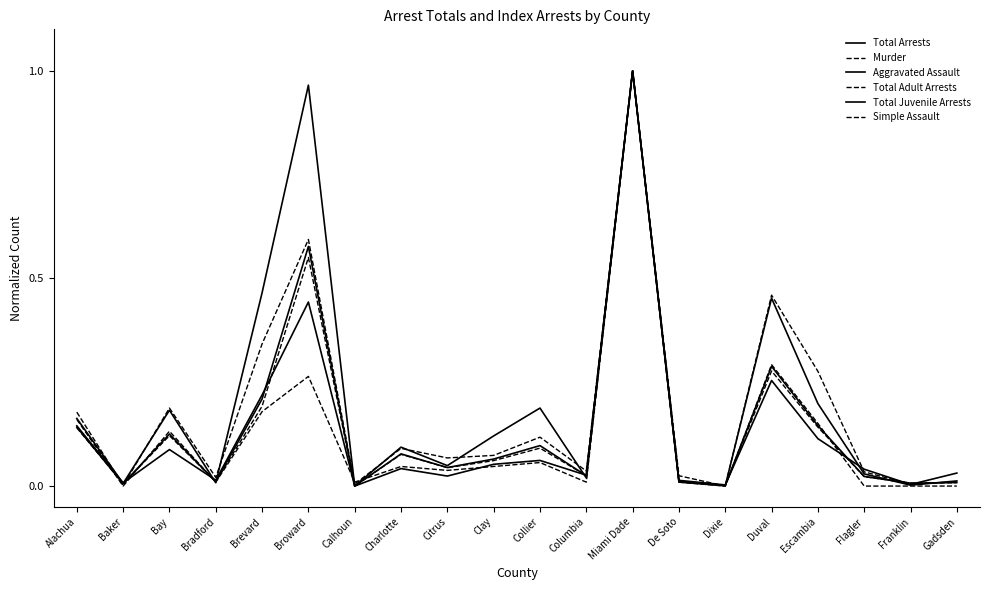

What is the sum of all Murder values?

2.4